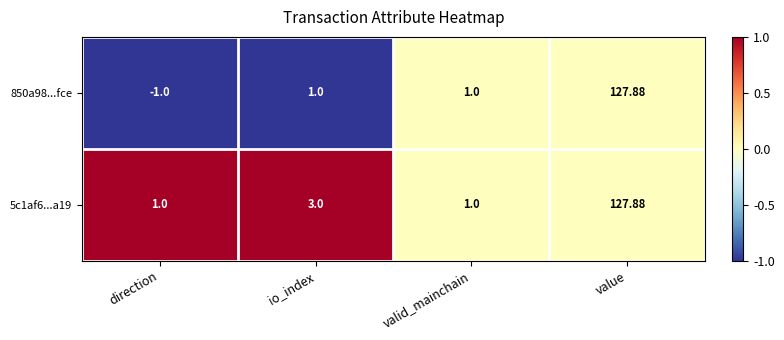

At which category is the sum across all series the highest?

value